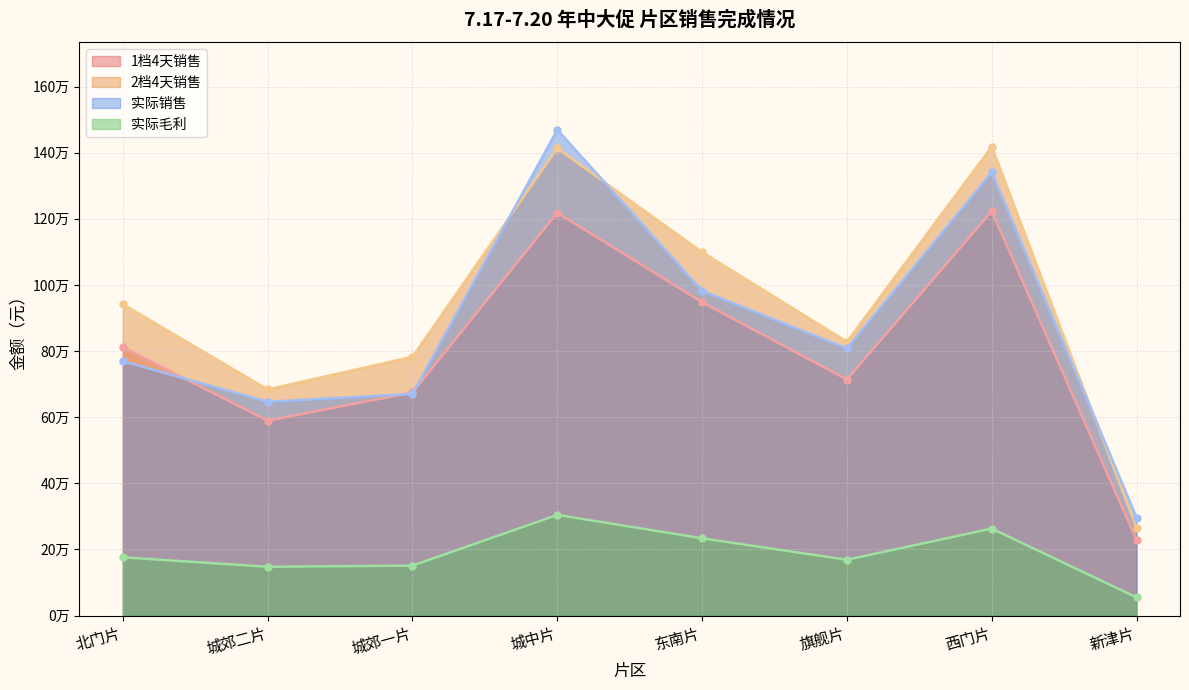

At which label does 实际毛利 reach its minimum?

新津片